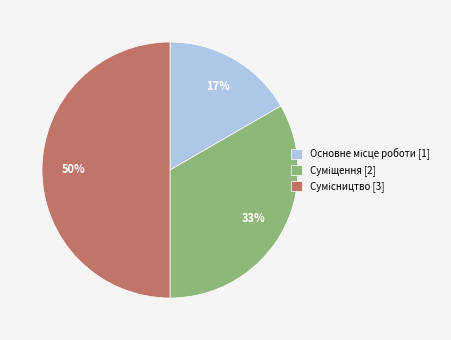

To the nearest percent, what is the difference between the largest and smallest slice percentages?

33%